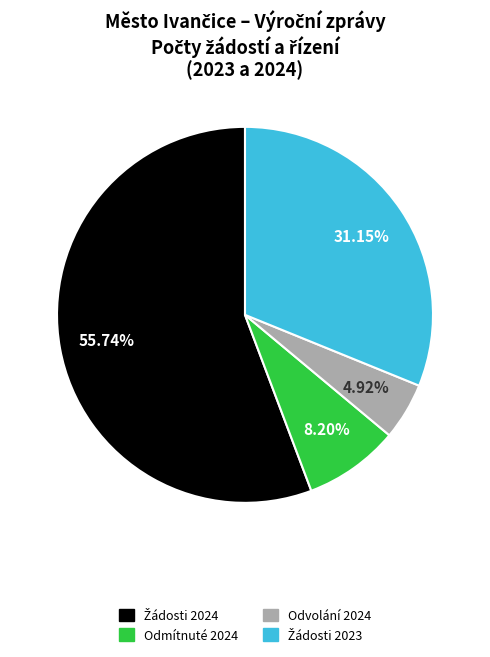

Is there a majority slice in this chart?

Yes